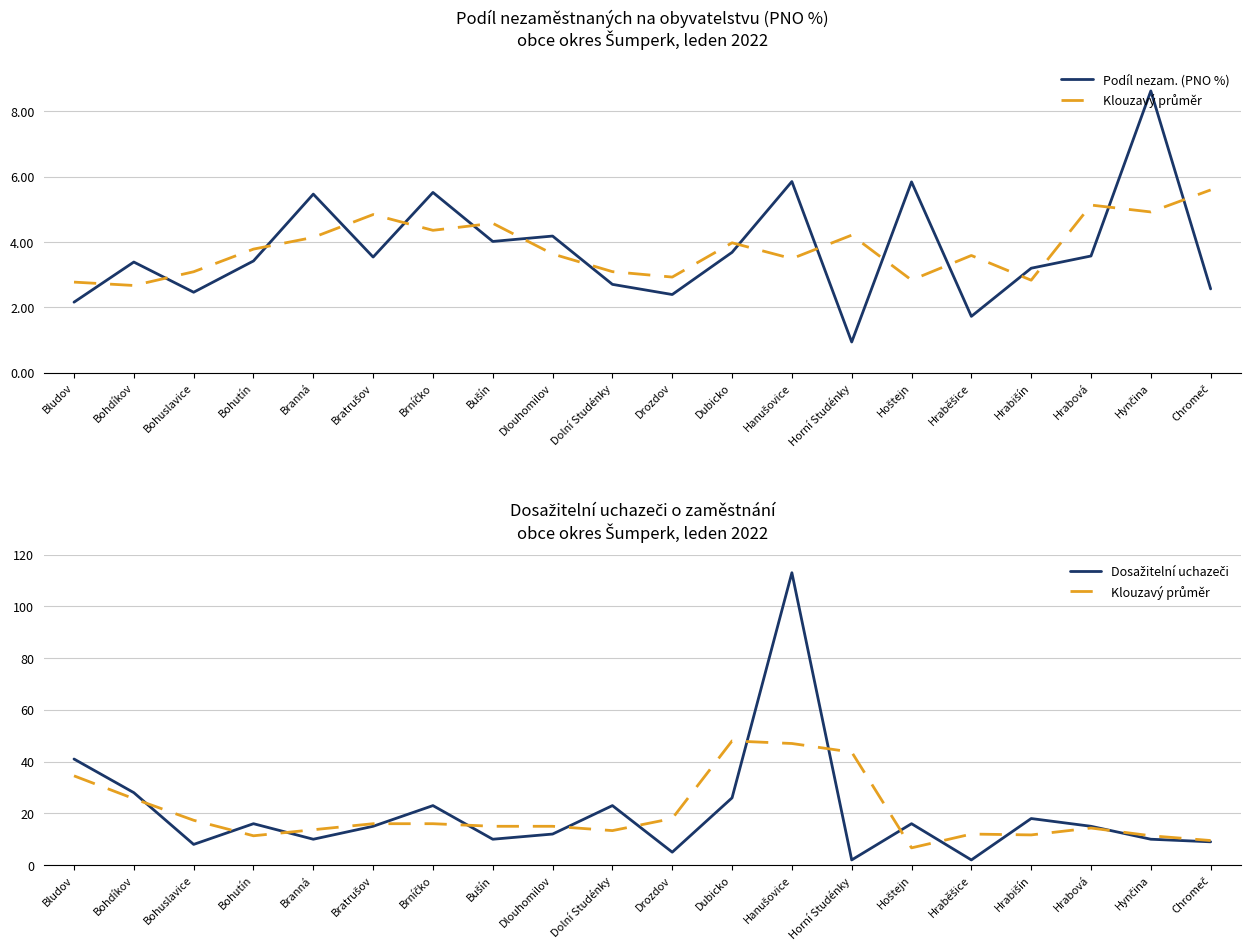

How many values in the Dosažitelní uchazeči series exceed 15?

9